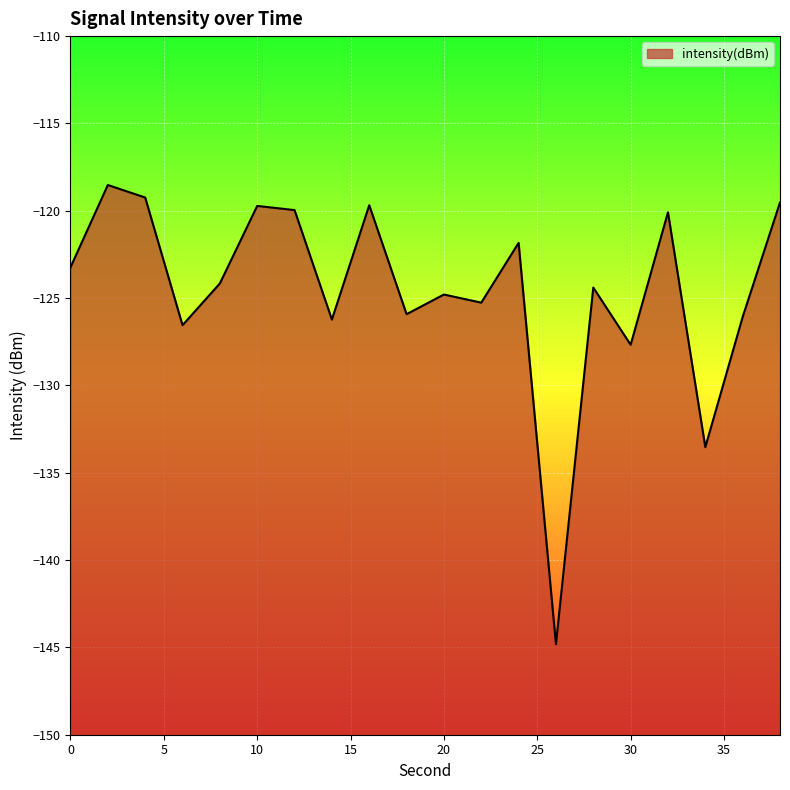

The chart shows a value of -51.7 at 0. True or false?

False